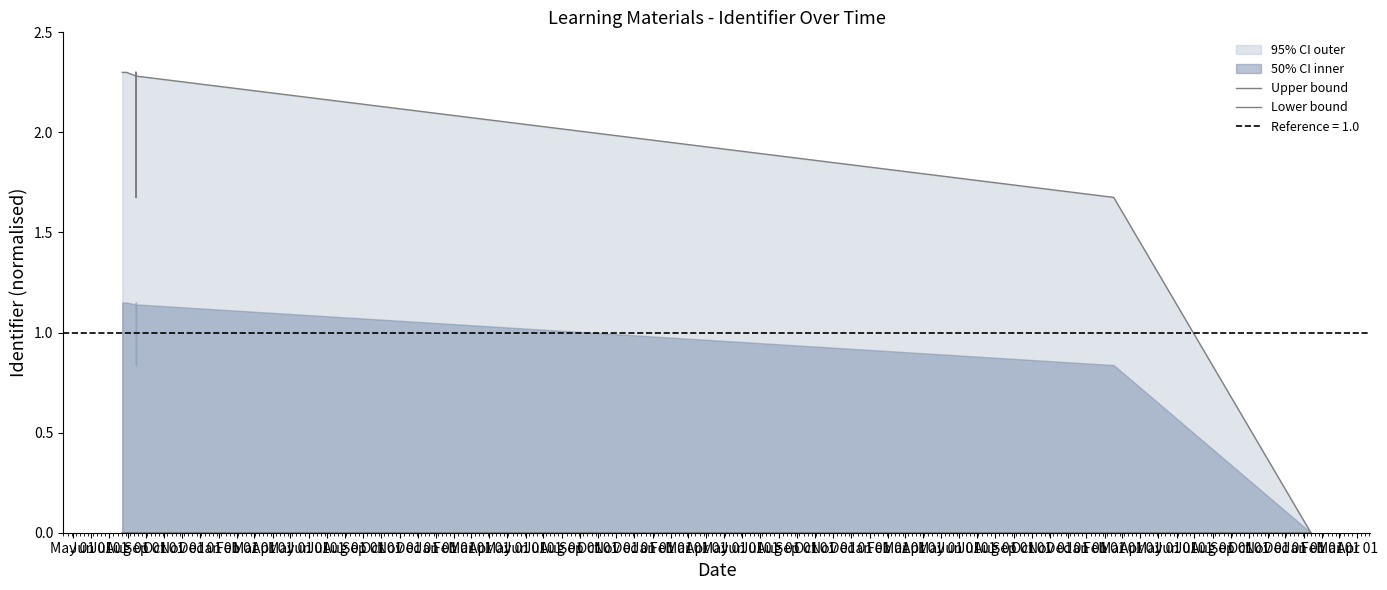

At which label does Upper bound first exceed 2?

May 01